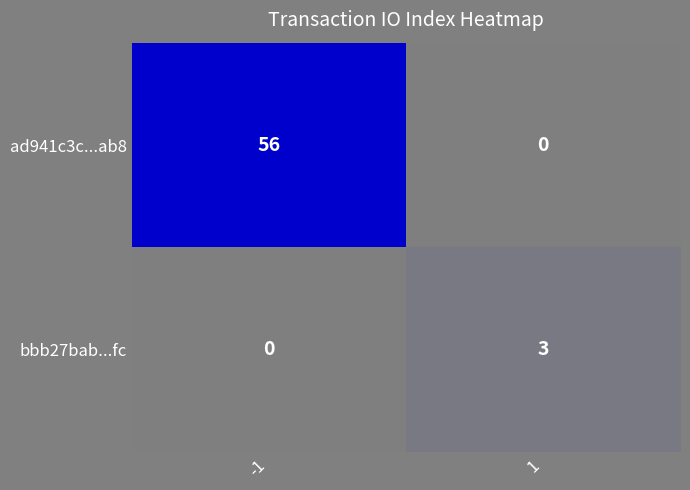

The ad941c3c...ab8 series shows 0 at 1. True or false?

True